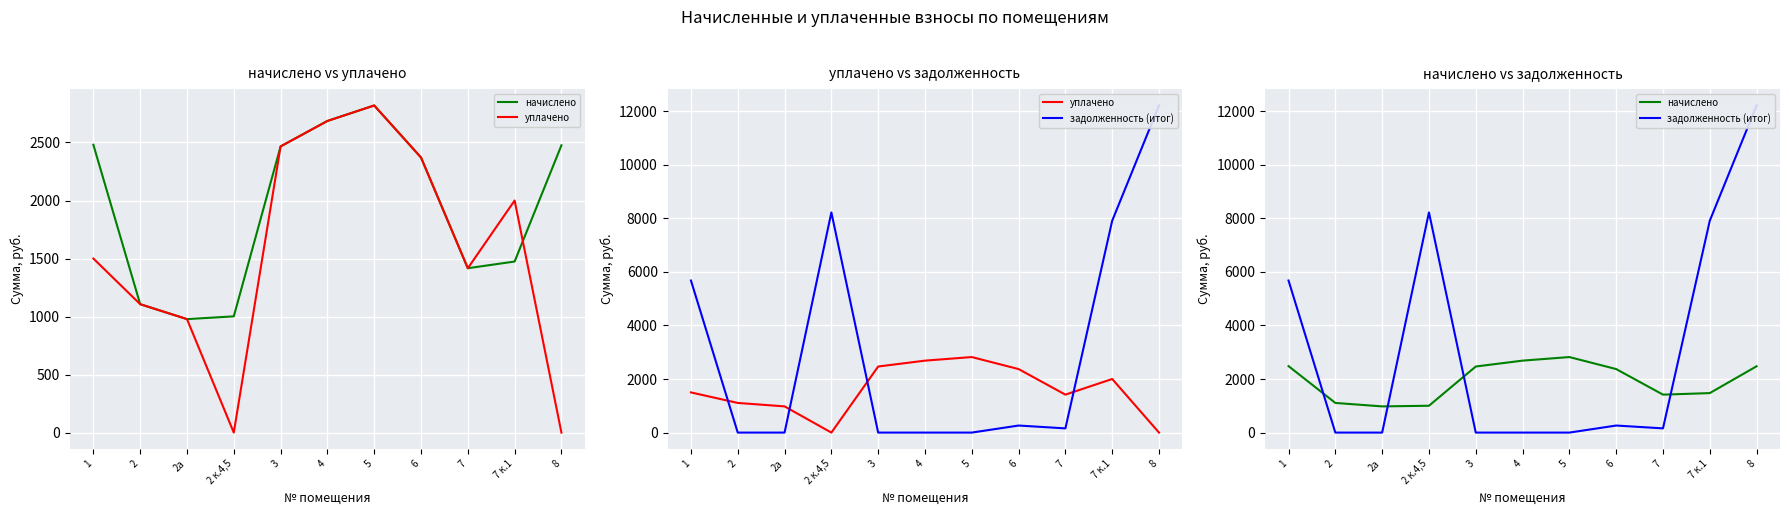

What is the average value of the уплачено series?

1576.6